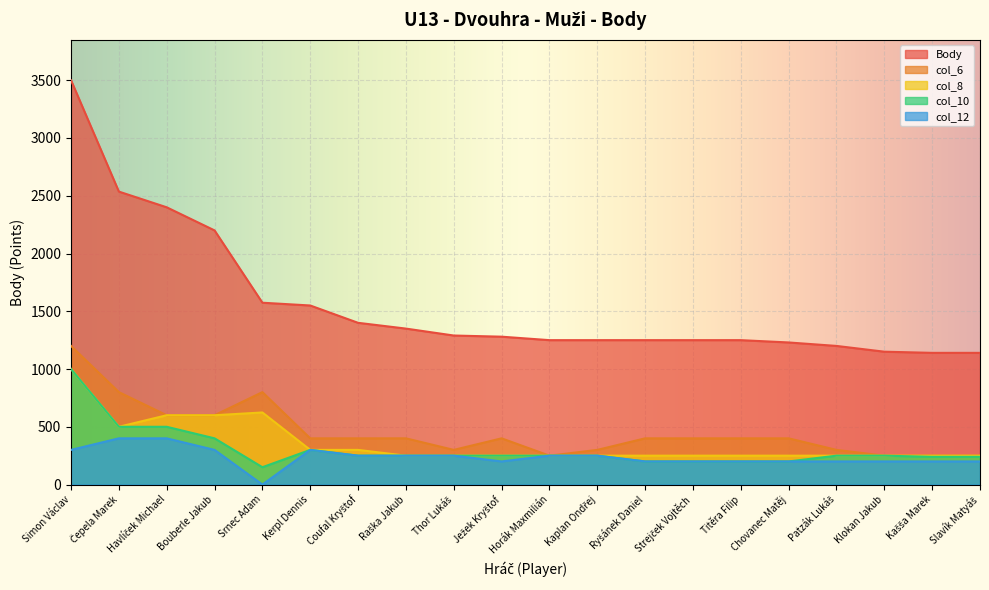

True or false: col_10 and col_8 cross at least once.

False